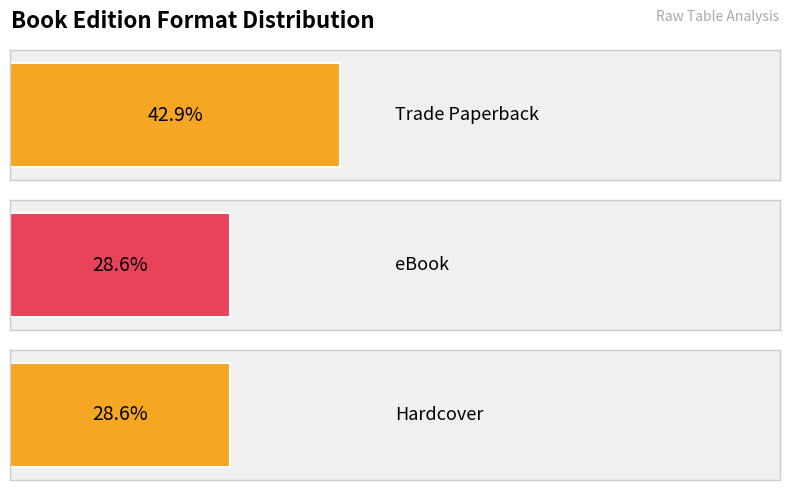

How many values are between 4 and 8?

3